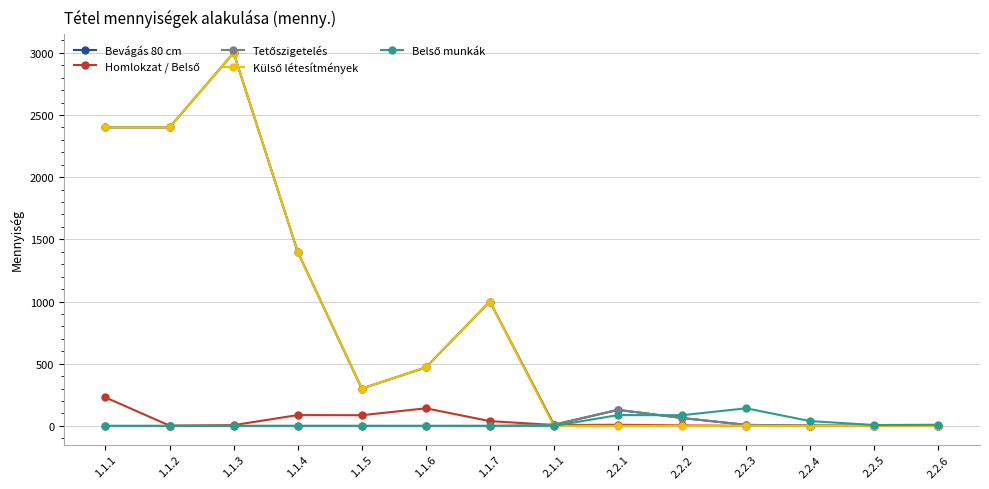

True or false: Bevágás 80 cm has more than 0 points higher than both neighbors.

True